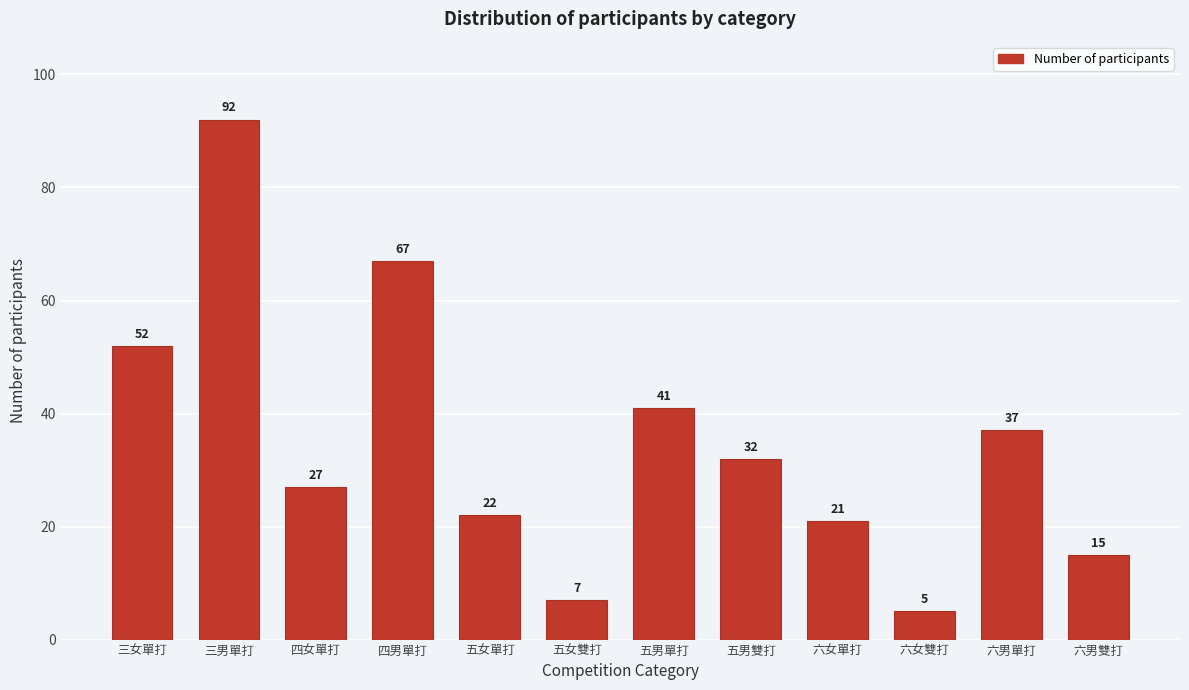

Reading right to left, transcribe all the data shown in this chart.

15	37	5	21	32	41	7	22	67	27	92	52